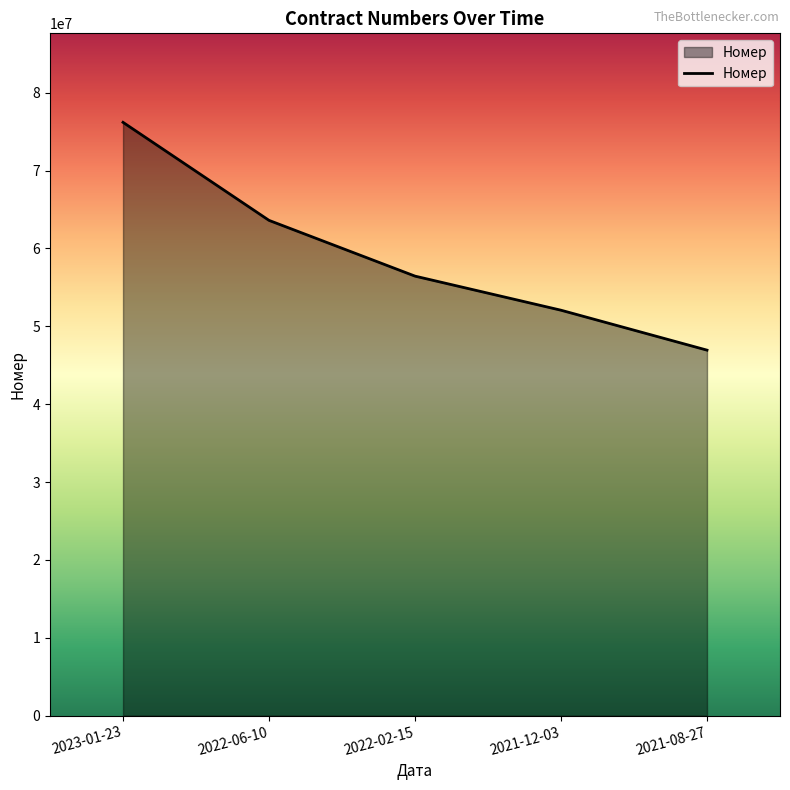

The chart shows a value of 52070227 at 2021-12-03. True or false?

True